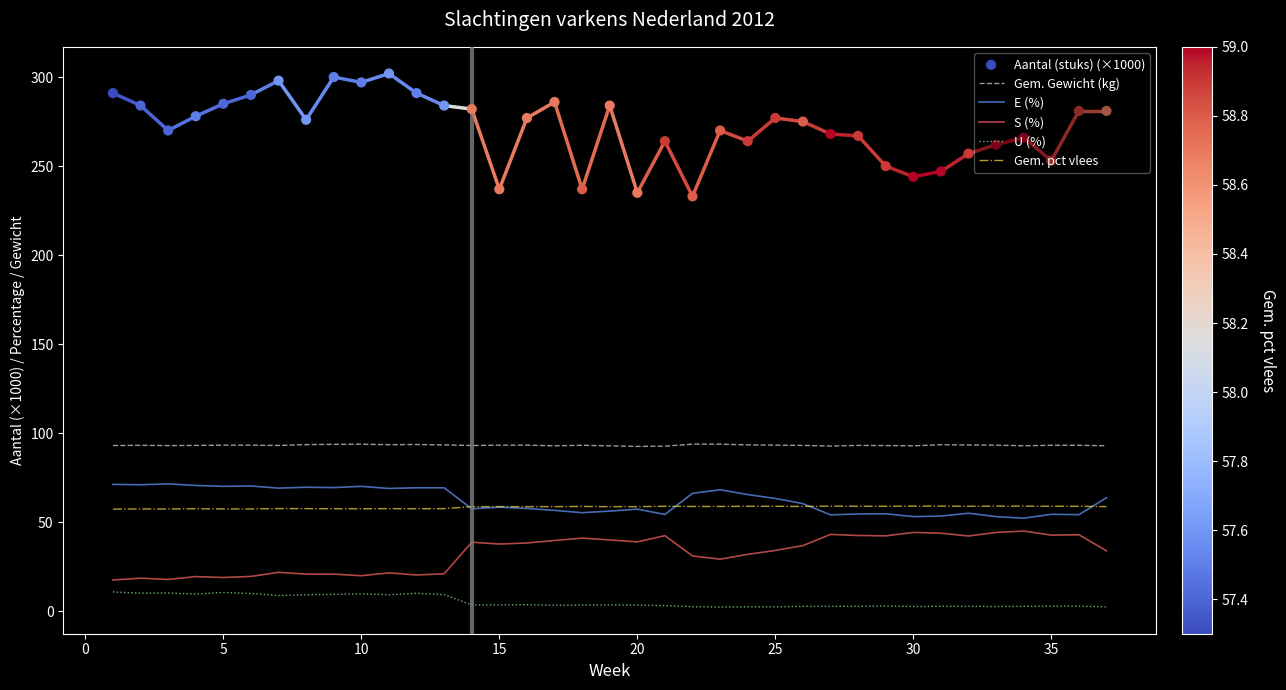

Which series has the widest spread of Y values?

Aantal (stuks) (×1000)